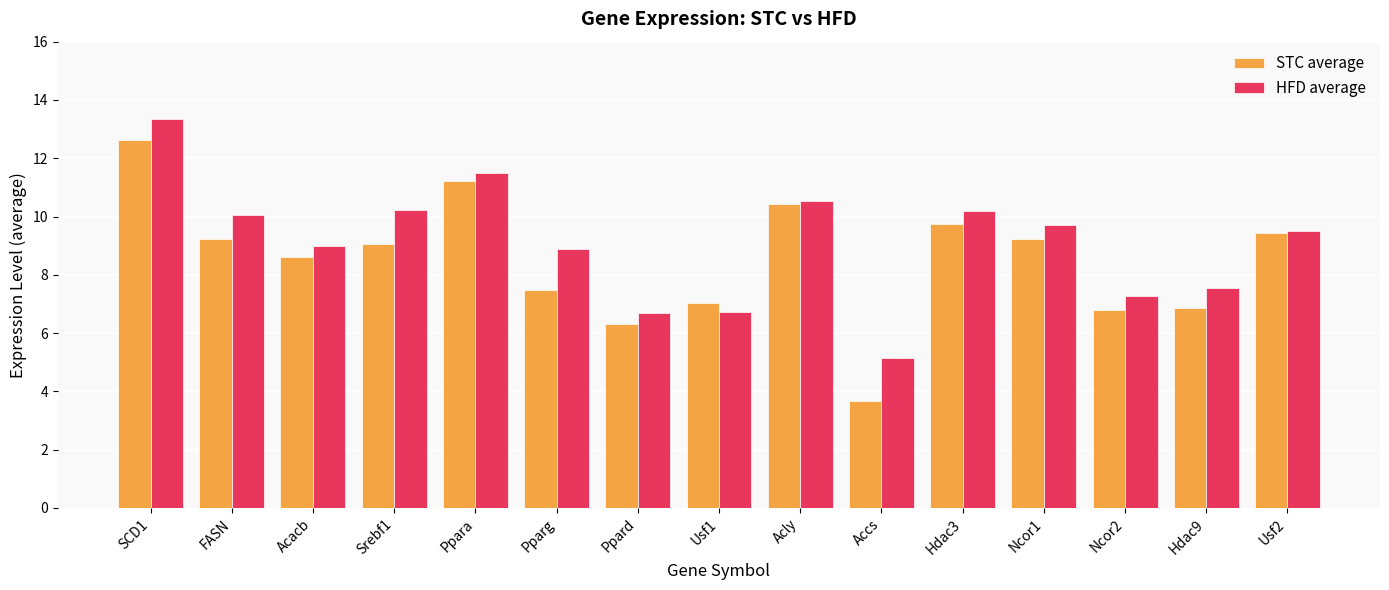

Between Ppara and Pparg, which series saw the biggest shift?

STC average